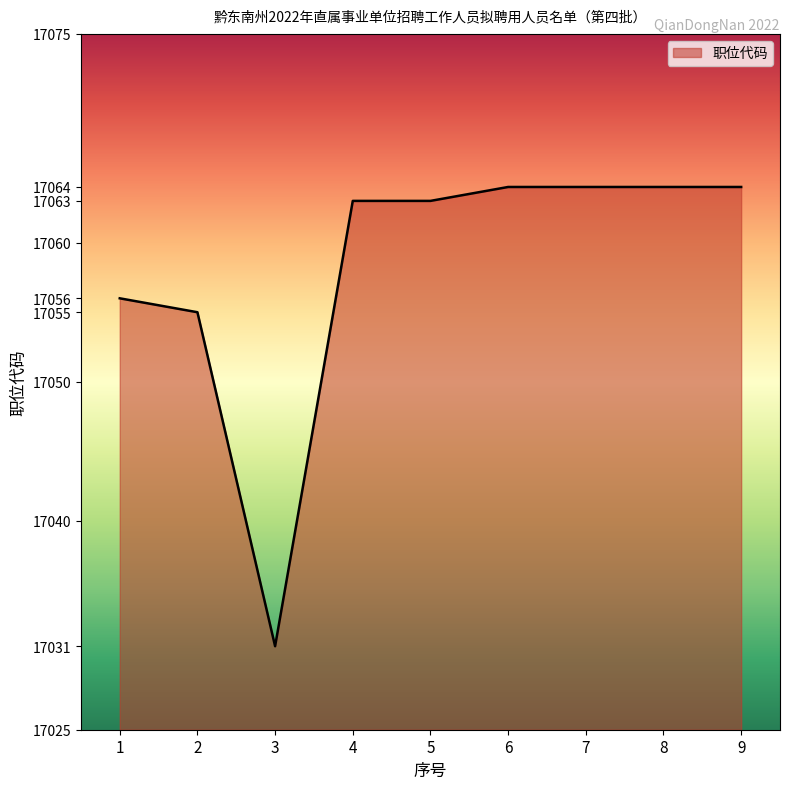

Reading left to right, what are all the values shown in this chart?

17056	17055	17031	17063	17063	17064	17064	17064	17064